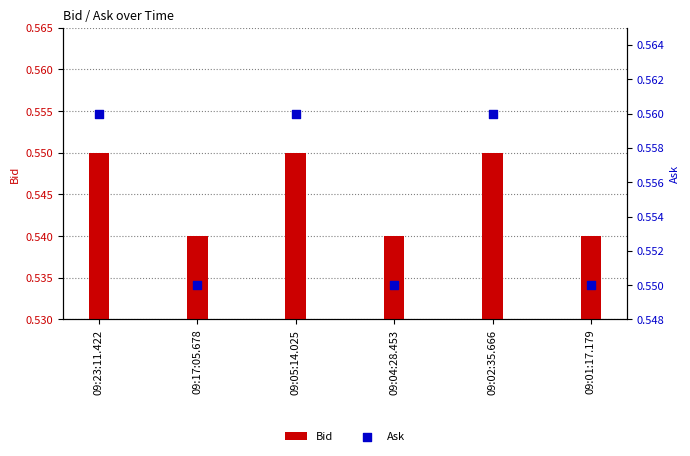

Which series has the widest spread of Y values?

Bid